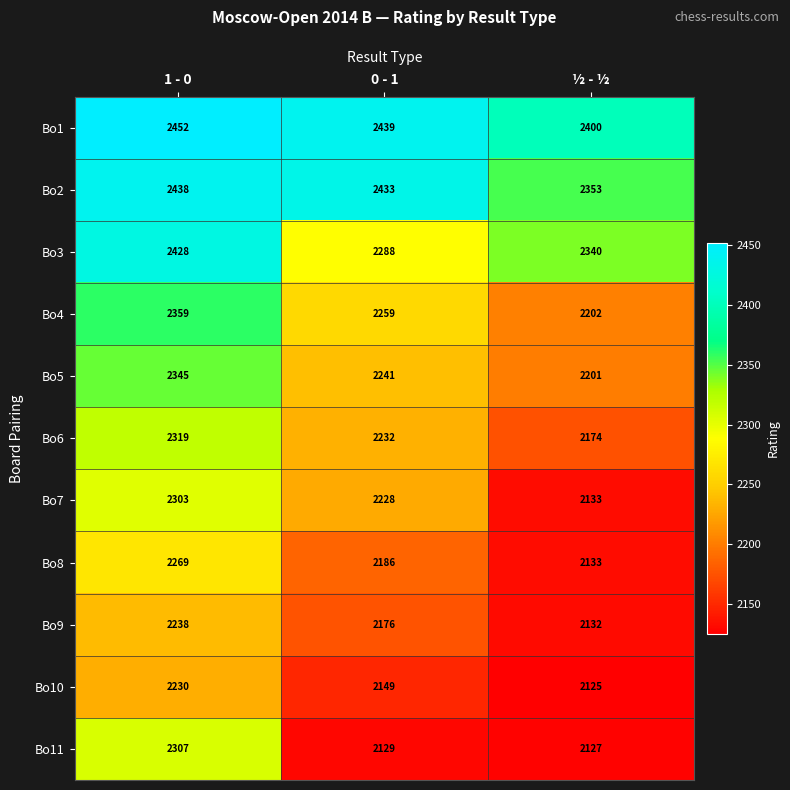

What is the difference between the maximum and minimum values in the Bo4 series?

157